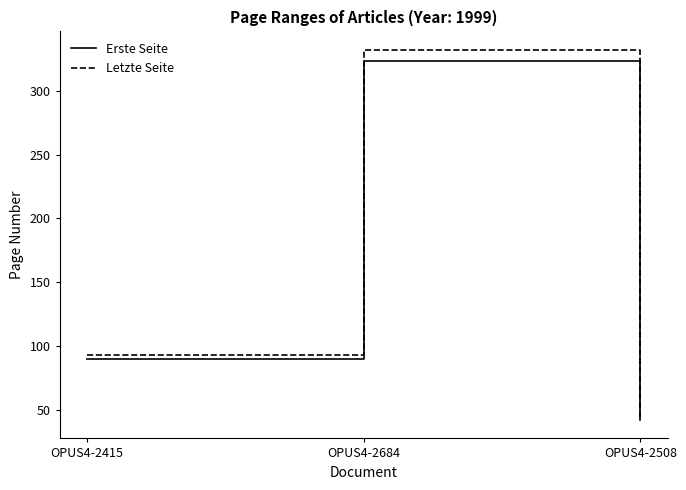

At which category is the sum across all series the highest?

OPUS4-2684